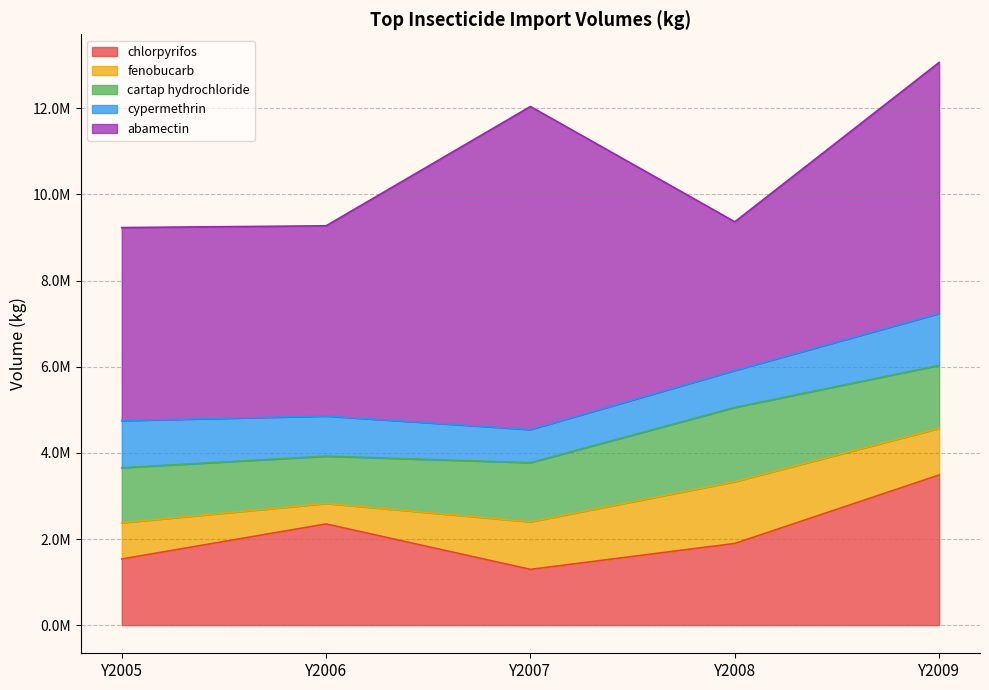

Read the abamectin value at Y2005.

4481920.0